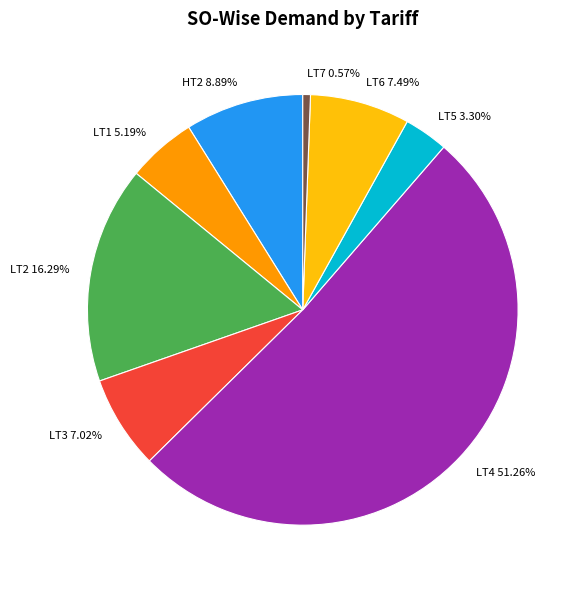

Is there any slice that represents more than half of the pie?

Yes